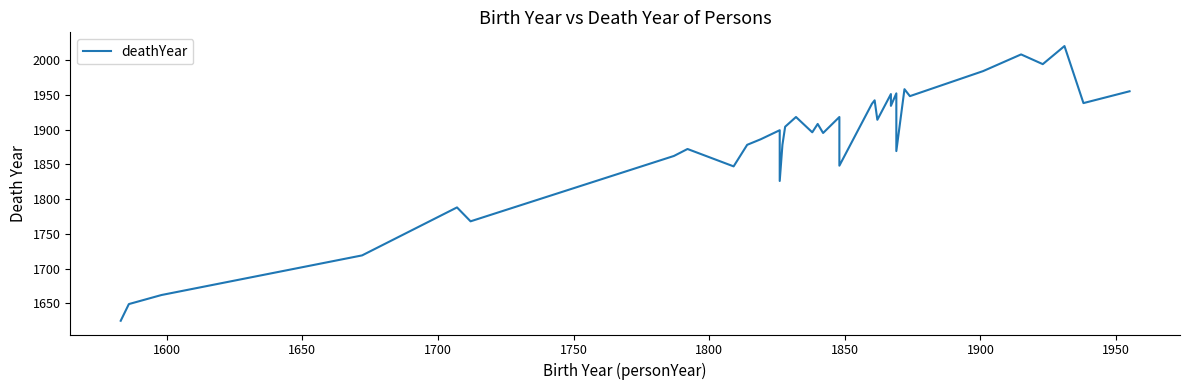

Count the number of categories in the chart.

40